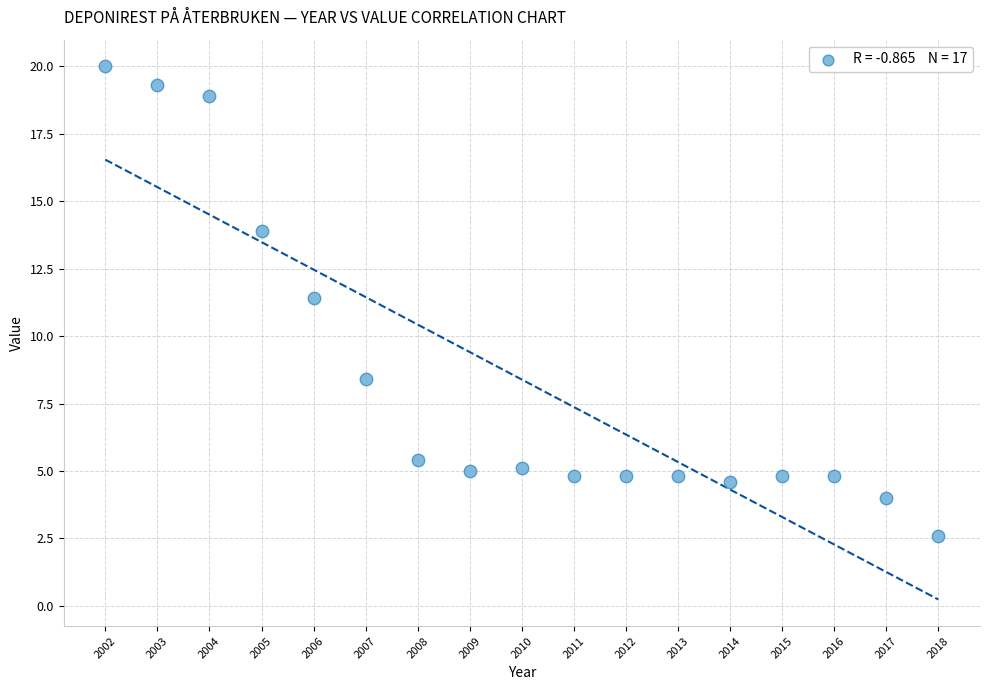

What Y value in the scatter plot is closest to 11?

11.4